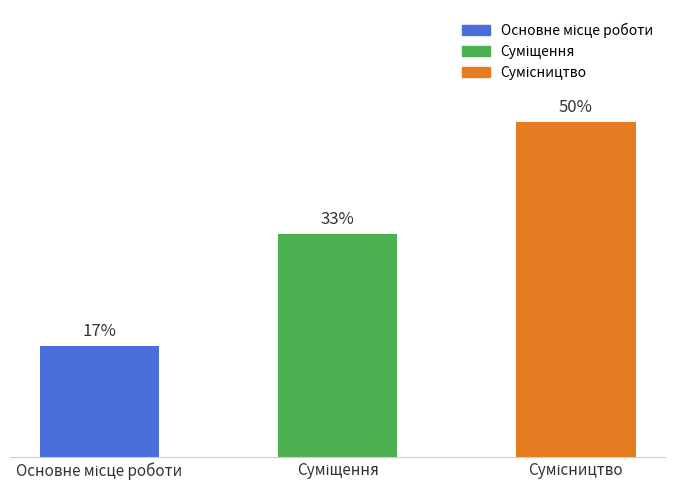

What position from the left is Суміщення?

2